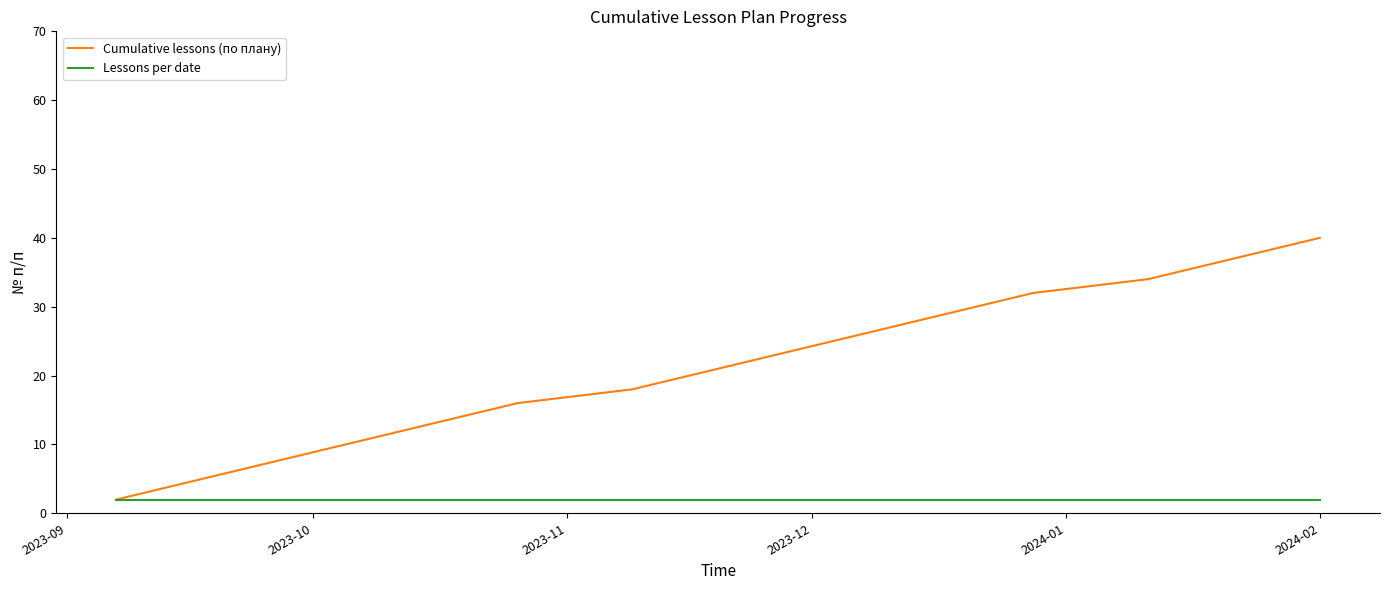

What is the minimum value shown in the chart?

2